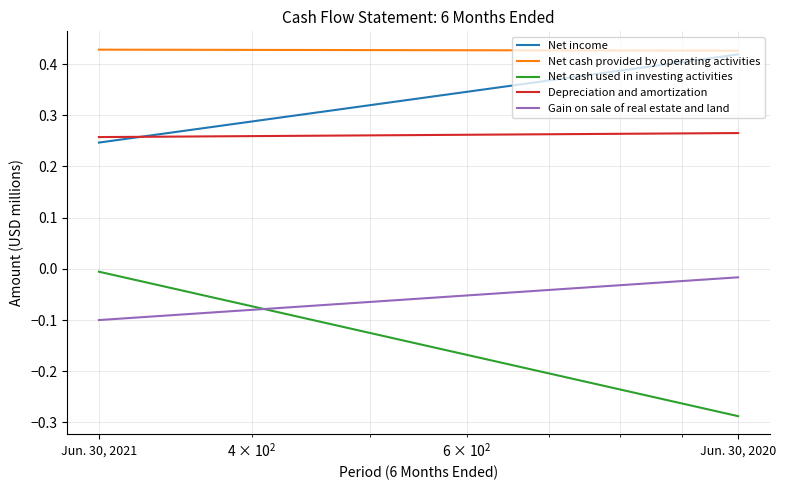

Is the value of Net cash used in investing activities at Jun. 30, 2020 greater than the value of Gain on sale of real estate and land at Jun. 30, 2021?

No